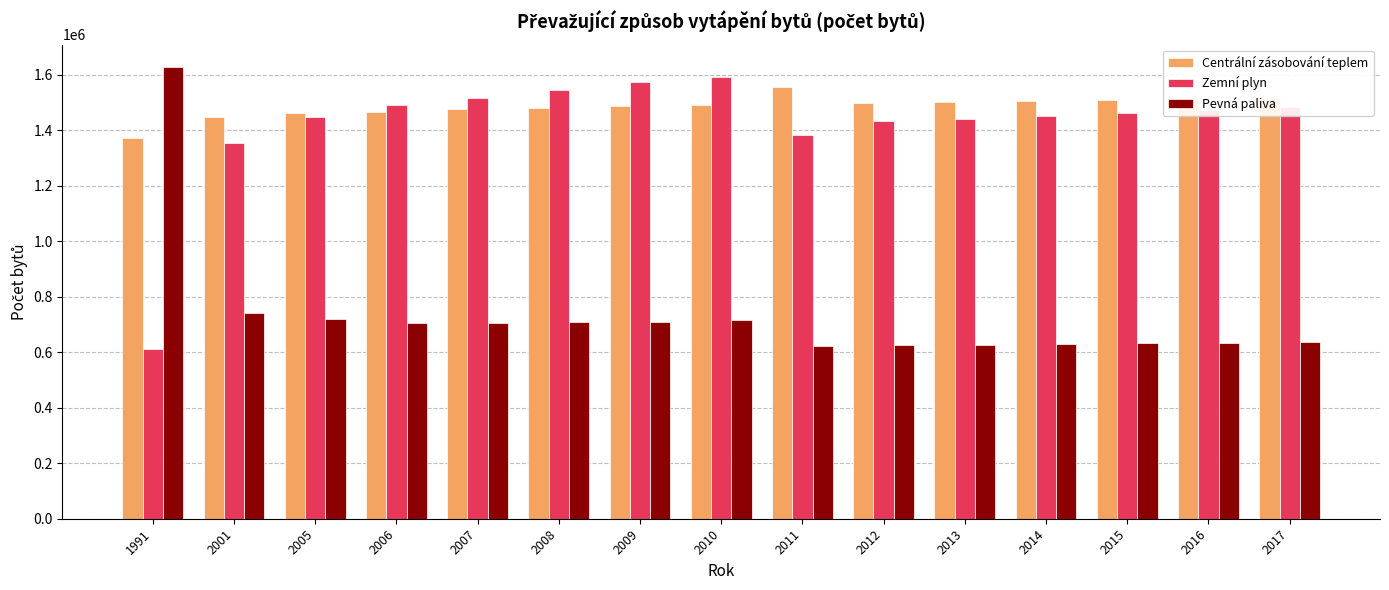

What is the maximum value shown in the chart?

1626322